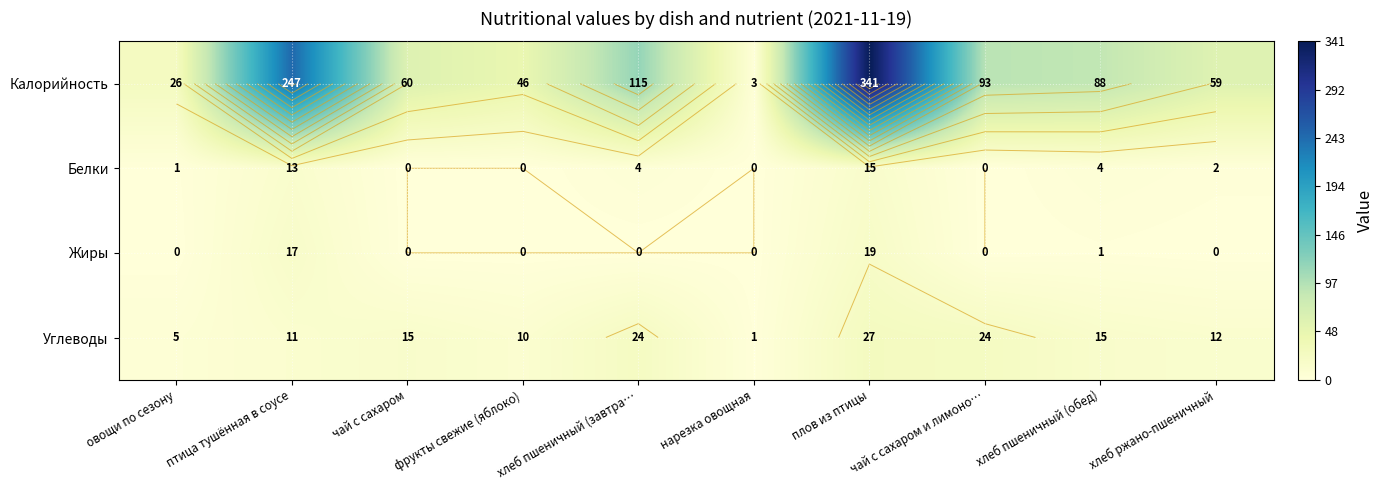

At which category does the chart reach its minimum across all series?

чай с сахаром